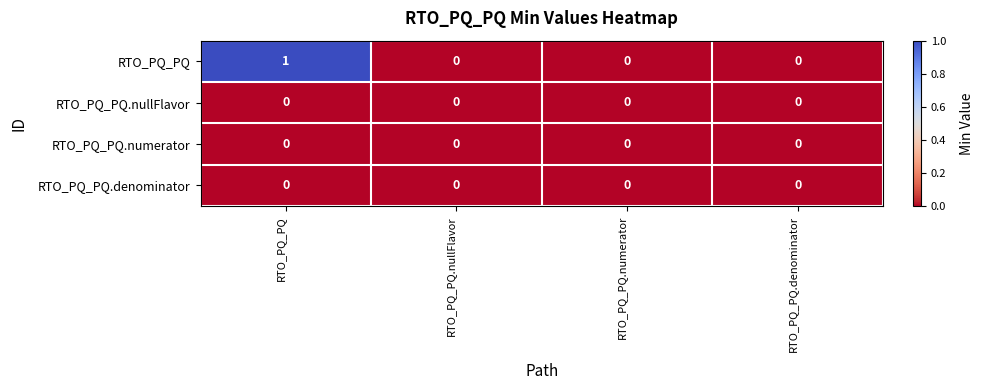

What is the greatest value displayed?

1